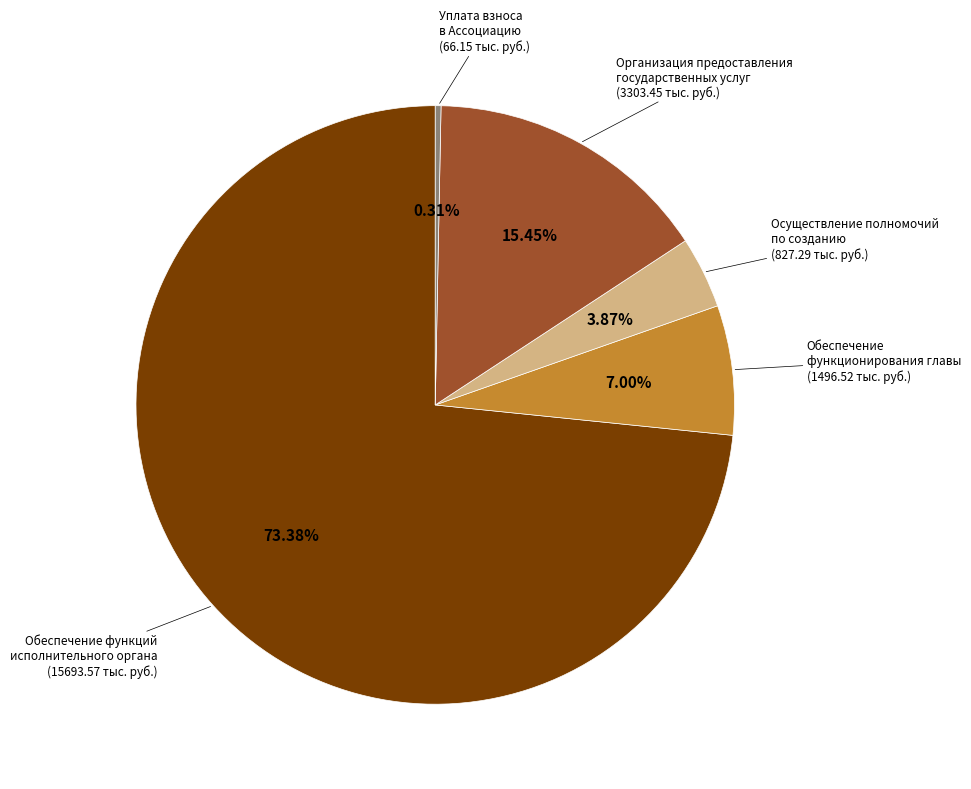

Which slice represents more than half of the pie?

Обеспечение функций исполнительного органа